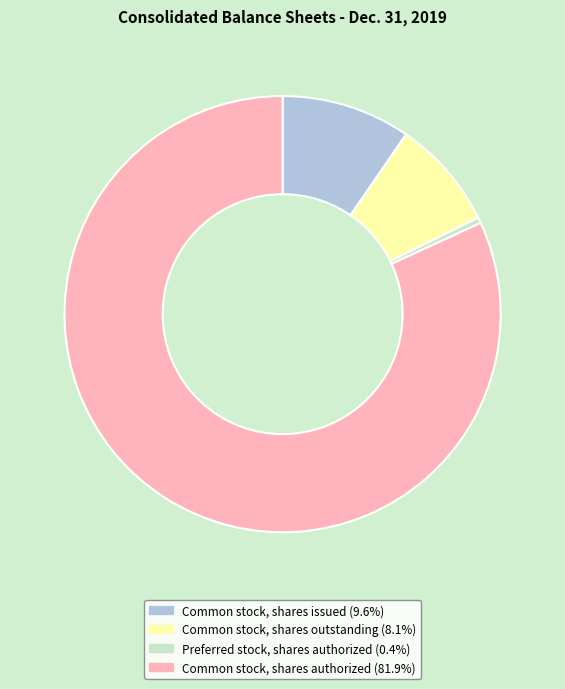

Between Common stock, shares outstanding and Common stock, shares authorized, which is larger?

Common stock, shares authorized